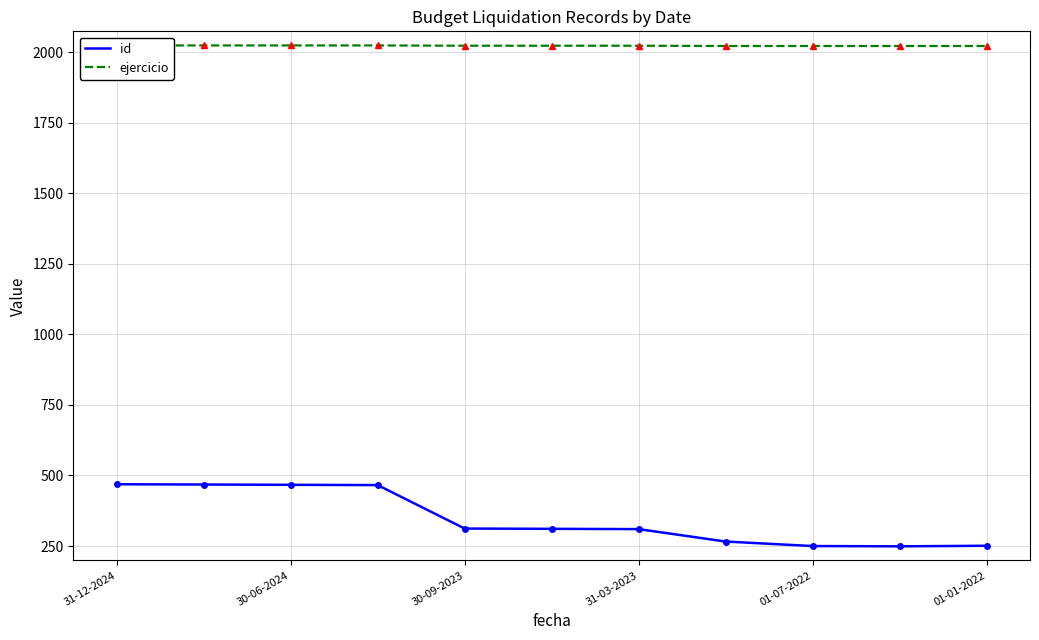

How many lines are shown in the chart?

2